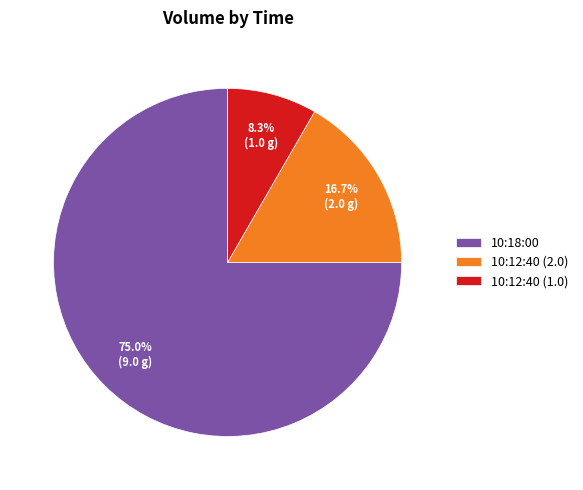

To the nearest percent, what is the difference between the largest and smallest slice percentages?

67%